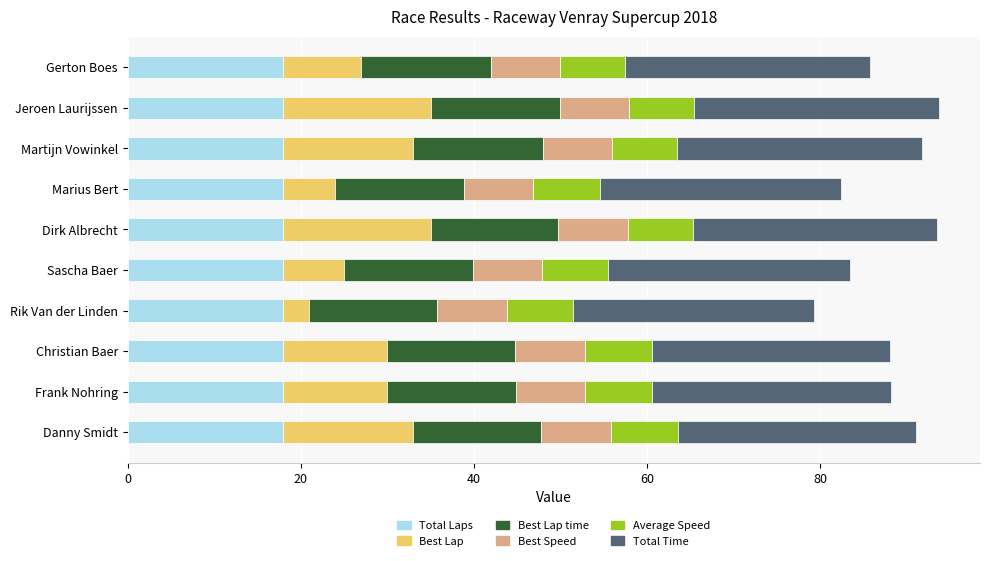

What is the average value of the Total Laps series?

18.0